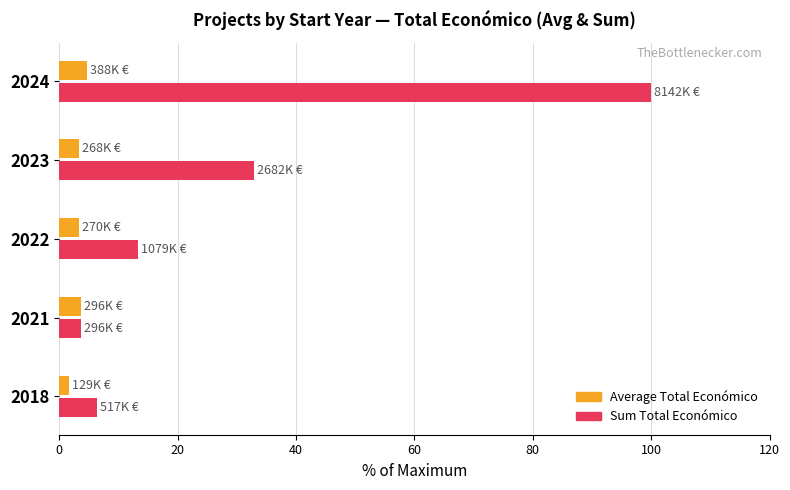

At which category is the sum across all series the highest?

2024